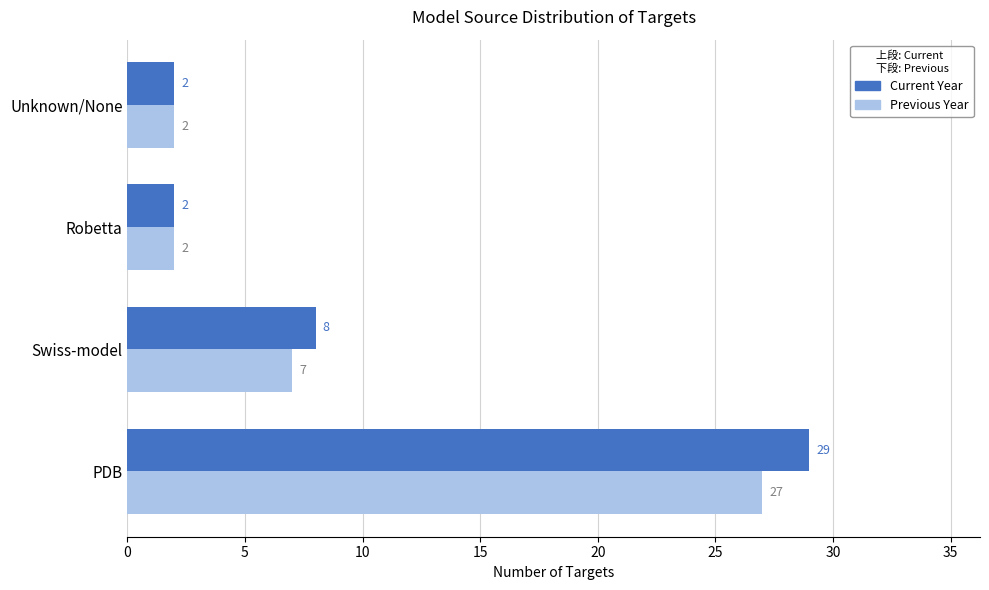

At which label is Previous Year closest to 14?

Swiss-model